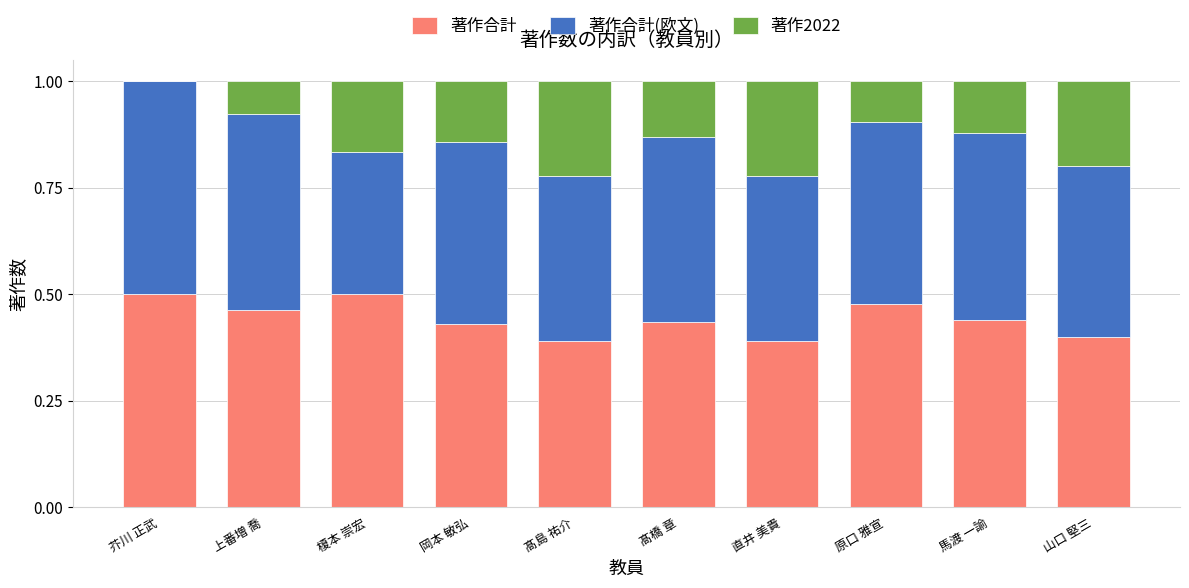

What are all the series names shown in the legend?

著作合計, 著作合計(欧文), 著作2022